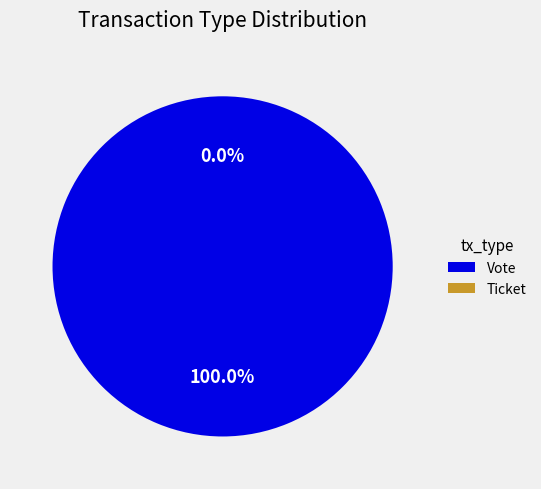

The Vote slice represents 100% of the pie. True or false?

True